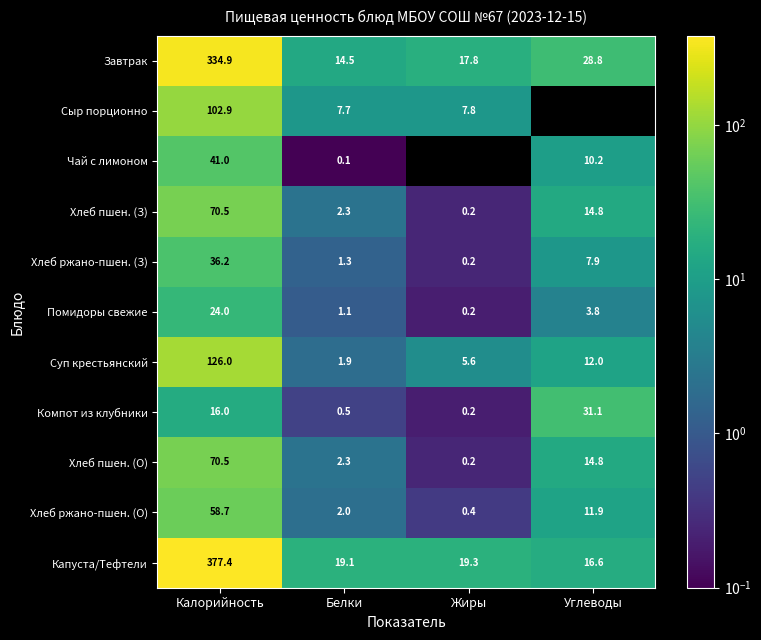

Between Калорийность and Белки, which series saw the biggest shift?

Капуста/Тефтели